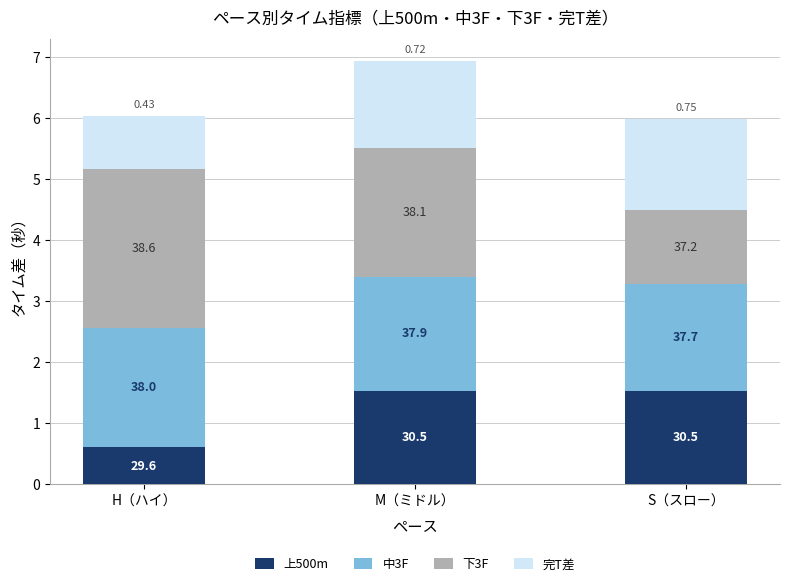

Are the bars grouped side by side (vs. stacked)?

No